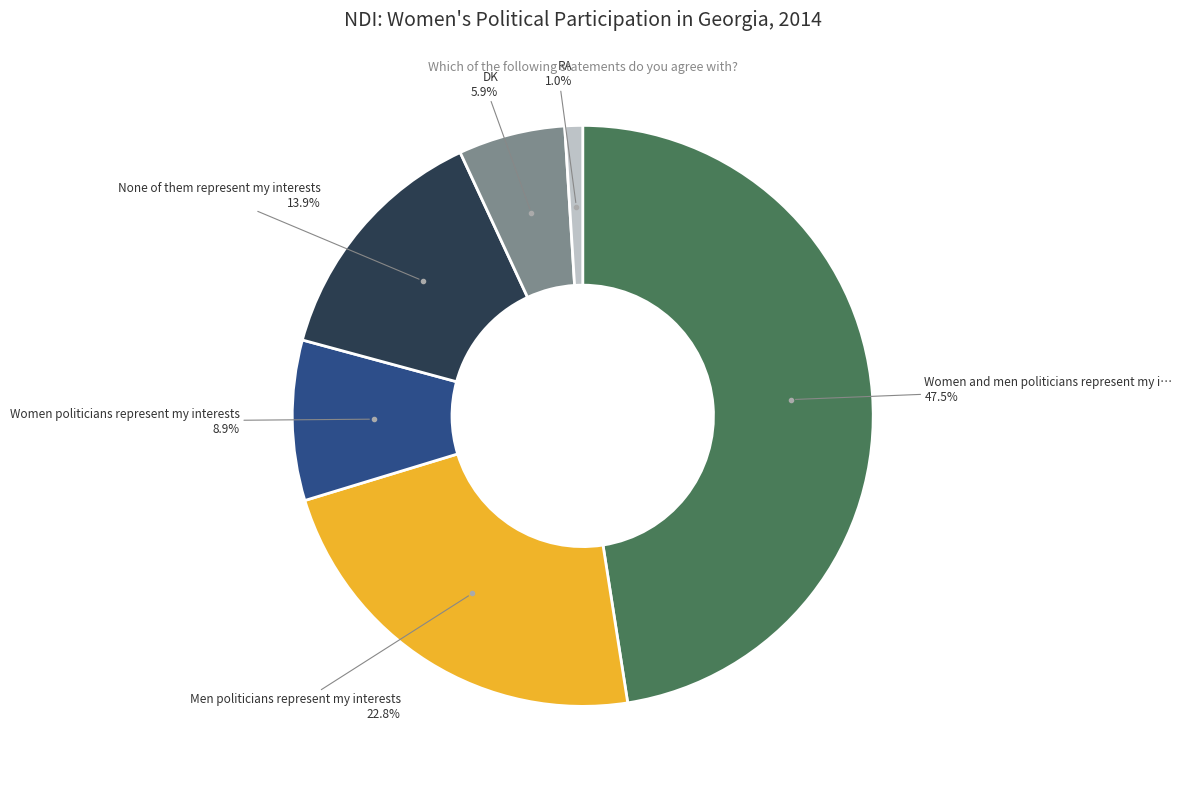

Is there a majority slice in this chart?

No